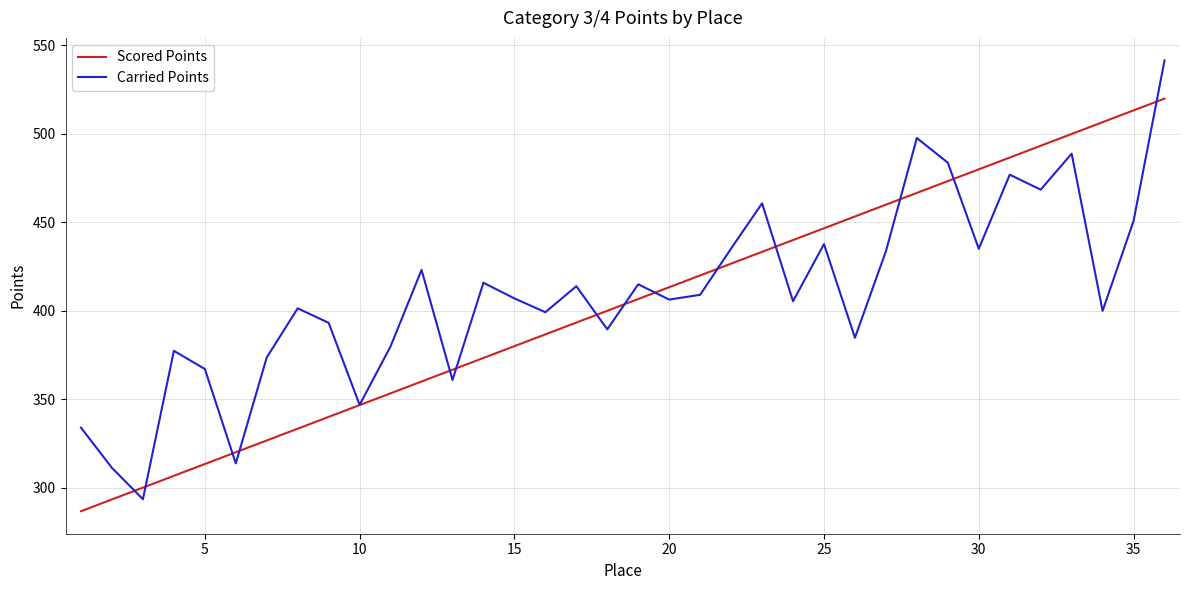

What is the highest value of the Scored Points series?

519.8